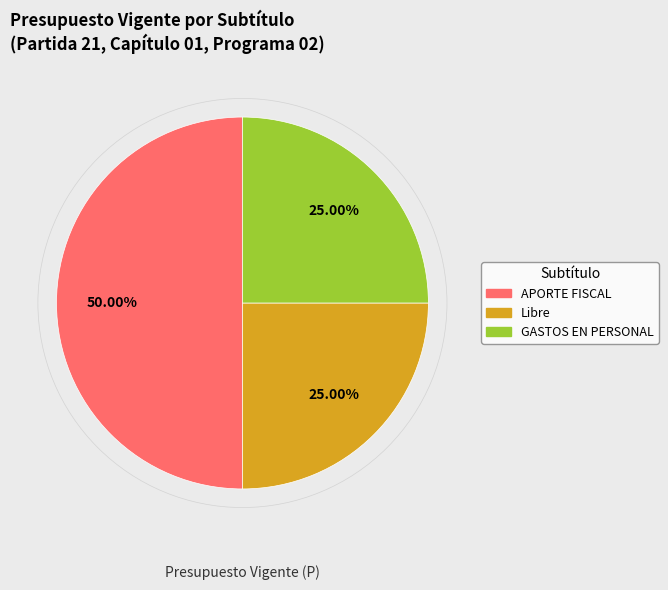

Is Libre the majority of the pie?

No